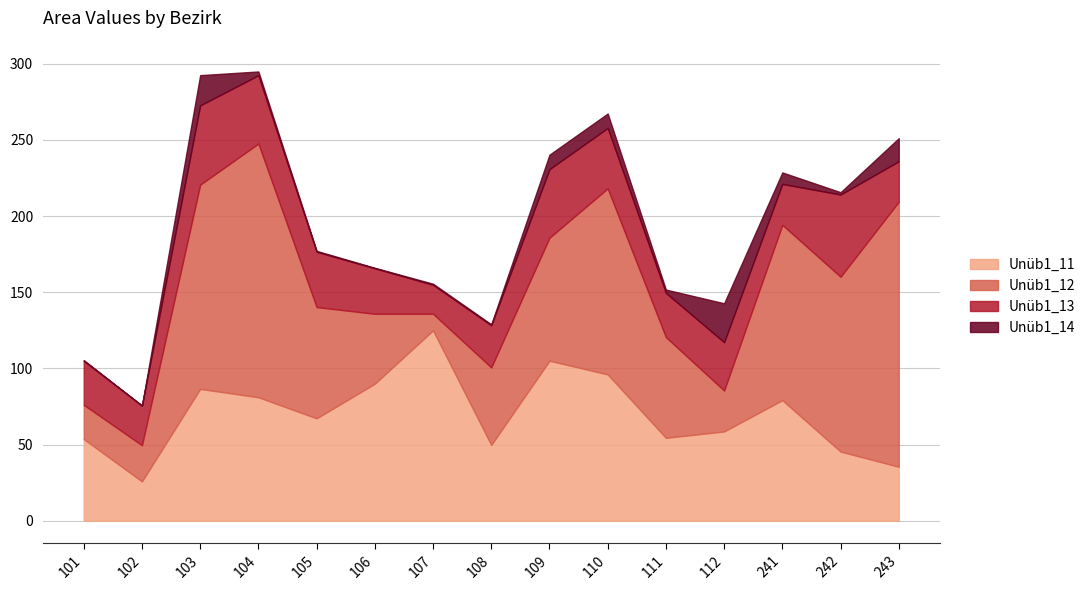

The Unüb1_11 series shows 16.8 at 101. True or false?

False